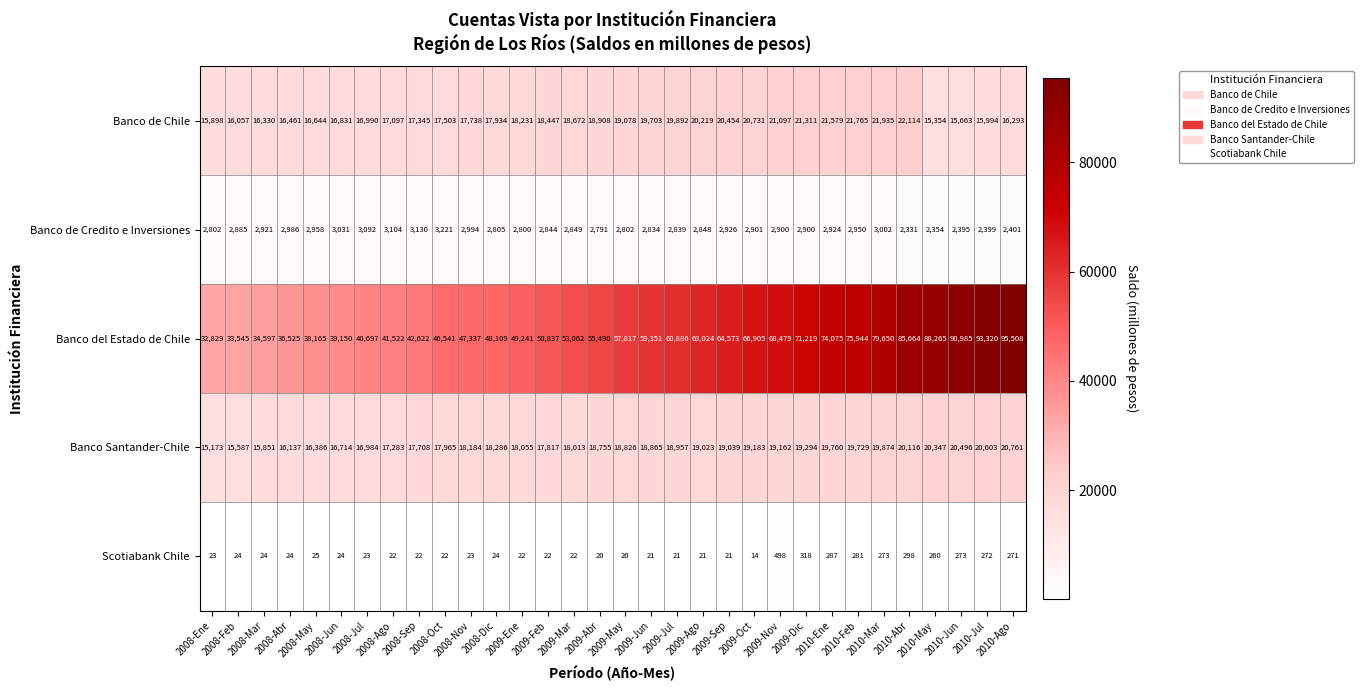

What is the smallest value displayed?

14